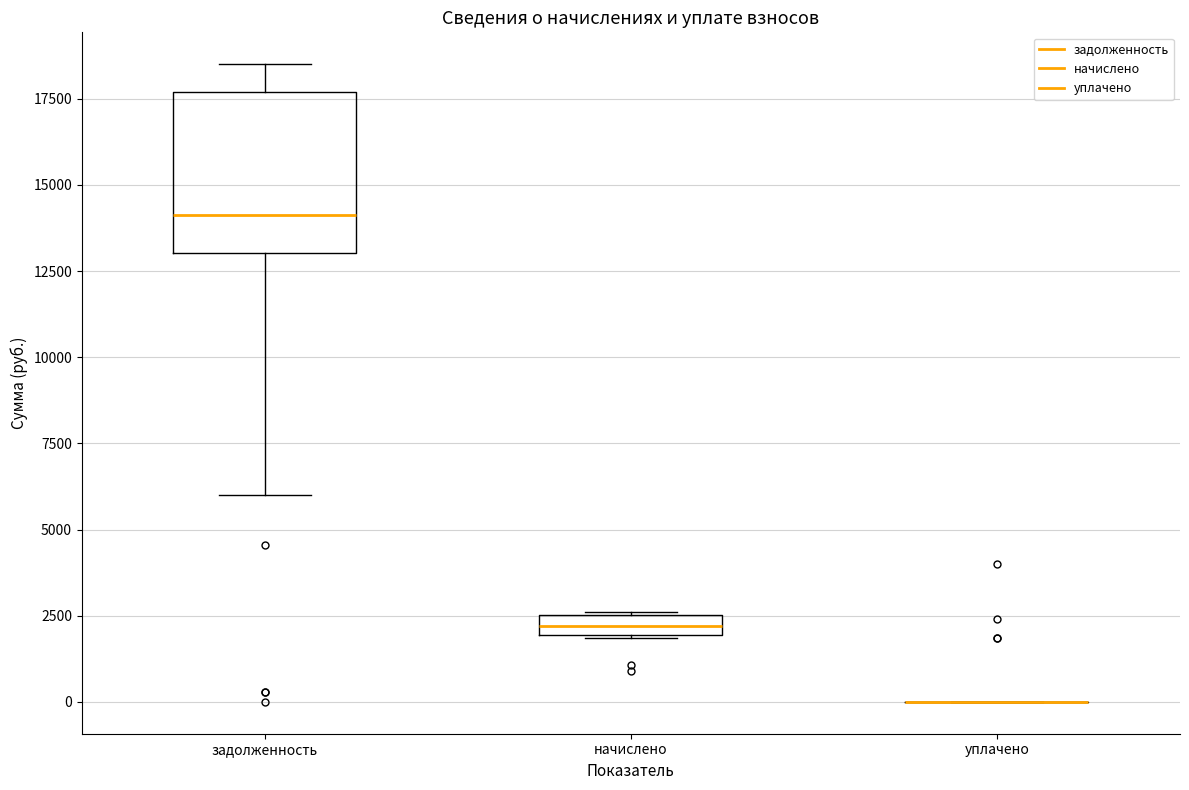

Which box is the tallest, from its lower edge to its upper edge?

задолженность